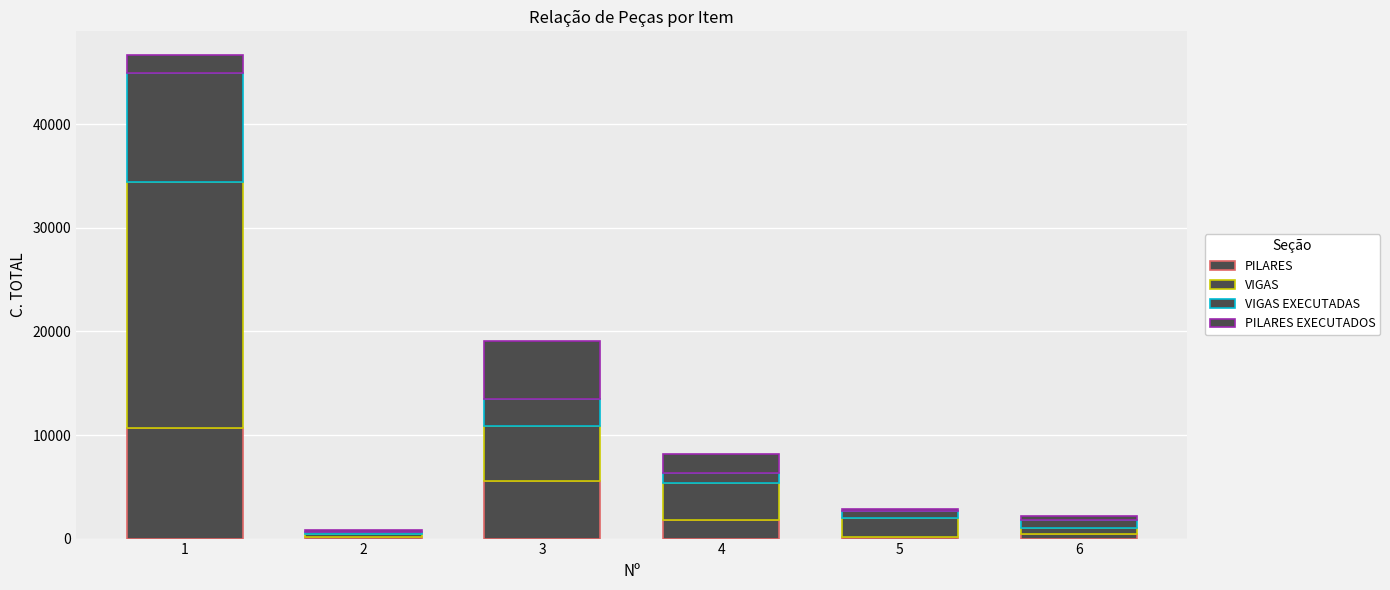

How many values in the PILARES series are below 1840?

3